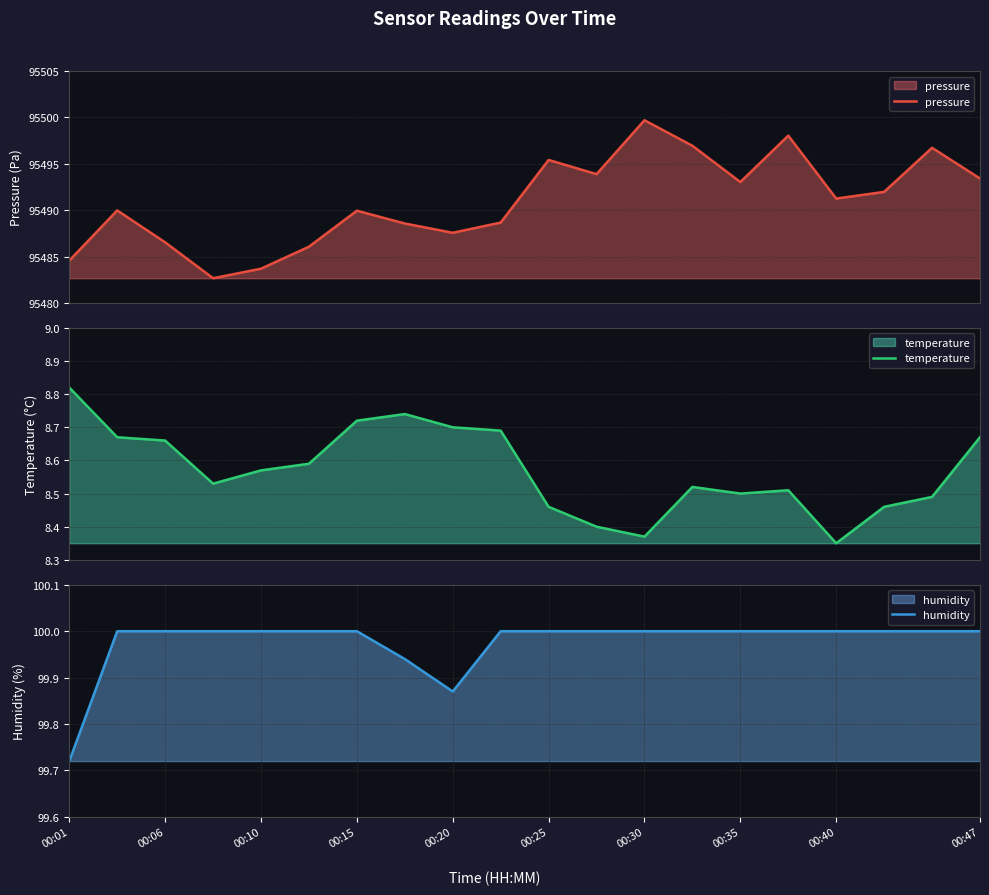

In humidity, how many points are lower than both neighbors (excluding endpoints)?

1